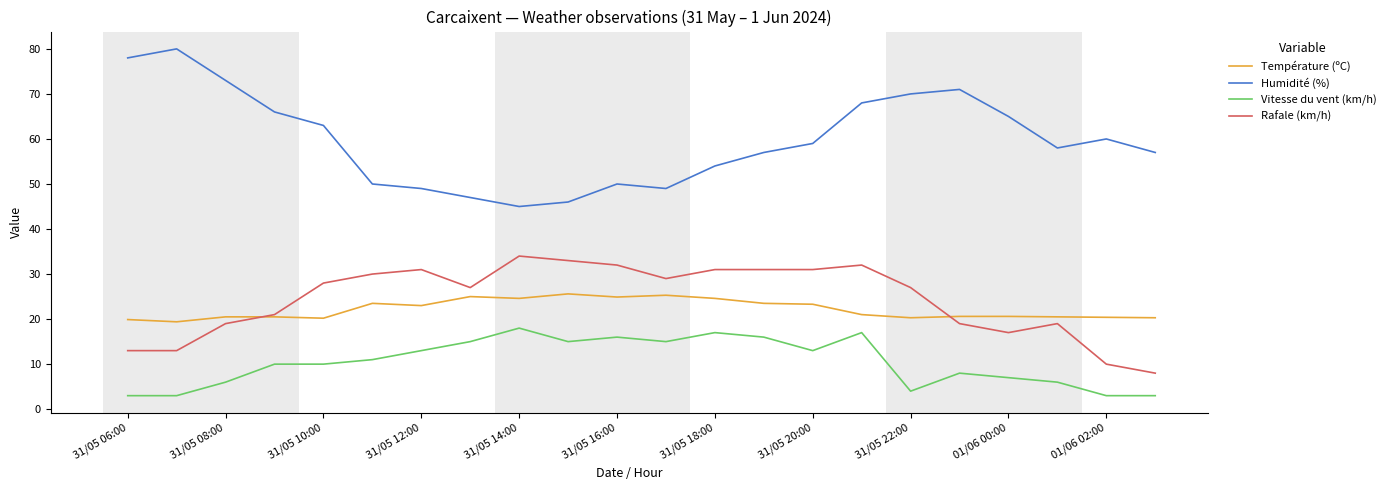

Count the number of categories in the chart.

22